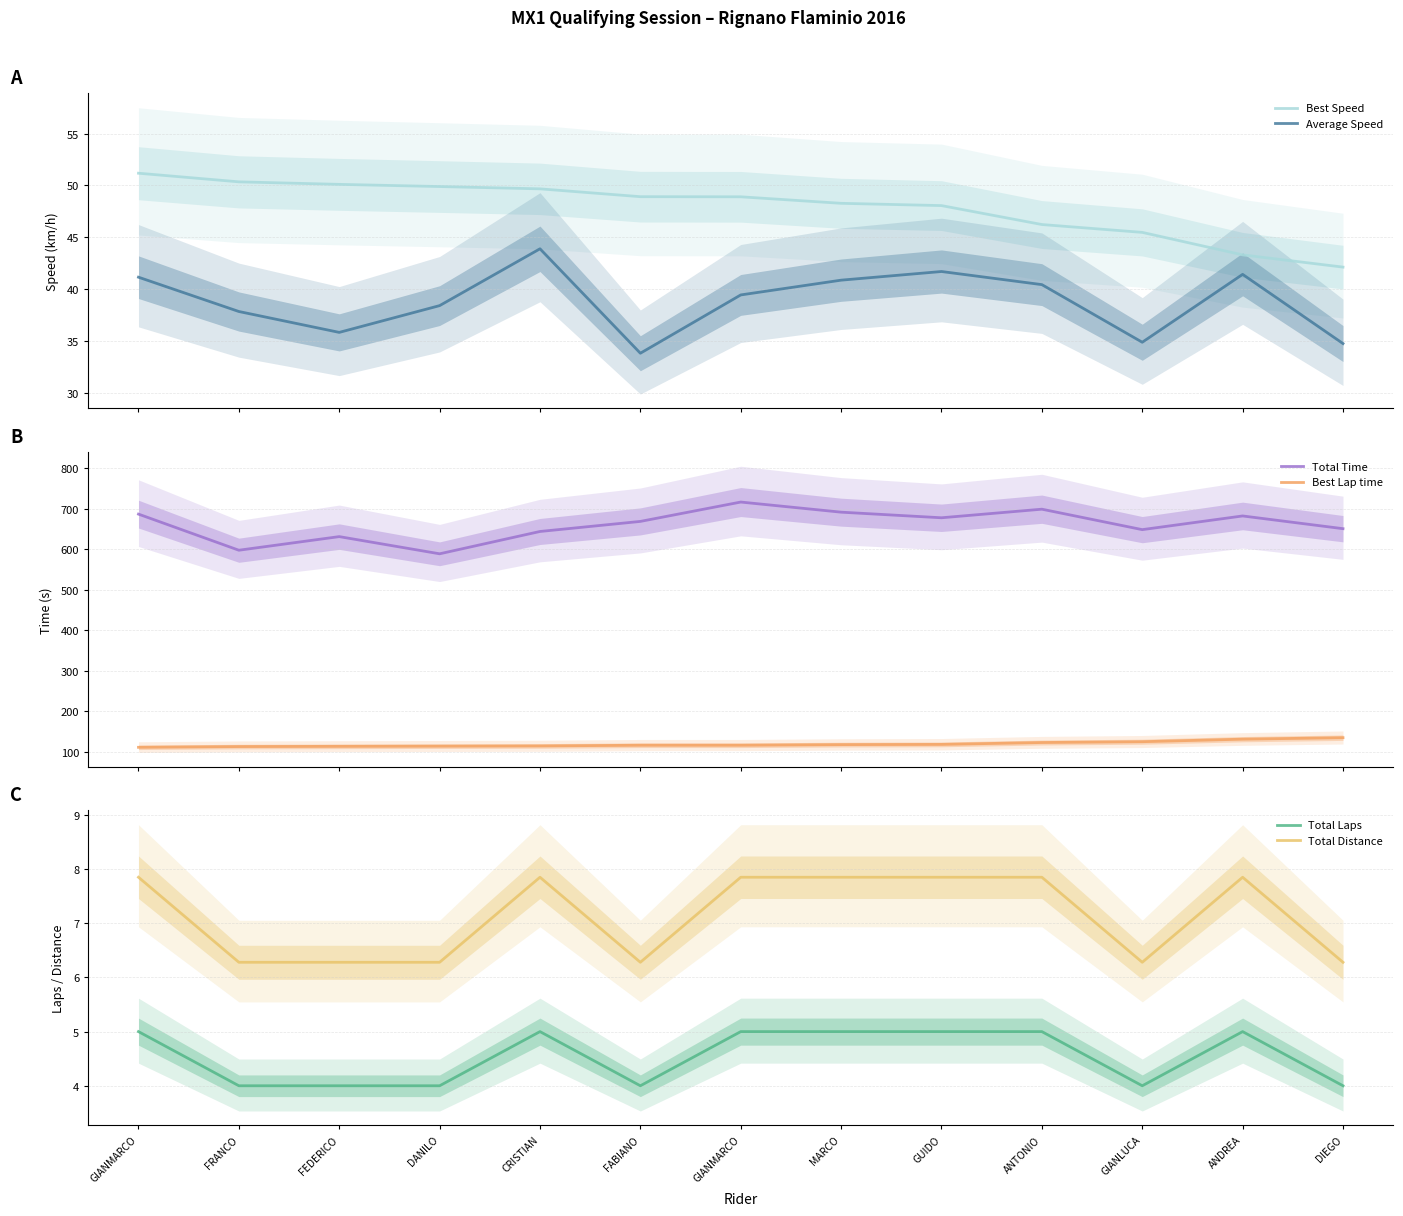

Rank the categories by Best Speed value from lowest to highest.

DIEGO, ANDREA, GIANLUCA, ANTONIO, GUIDO, MARCO, GIANMARCO, FABIANO, CRISTIAN, DANILO, FEDERICO, FRANCO, GIANMARCO